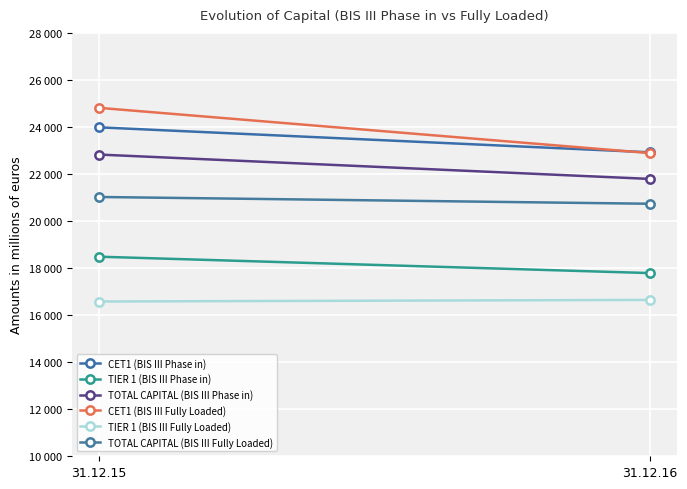

How many categories are shown in the chart?

2